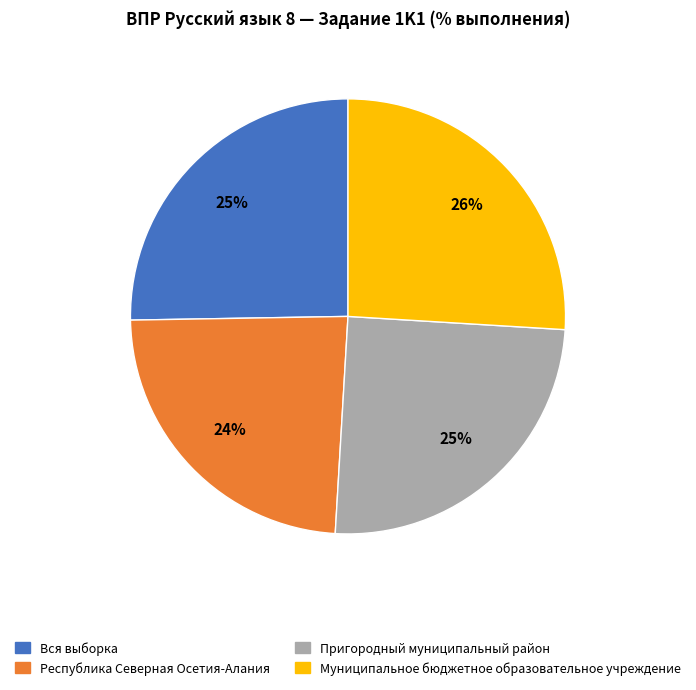

Which category has the biggest portion of the pie?

Муниципальное бюджетное образовательное учреждение